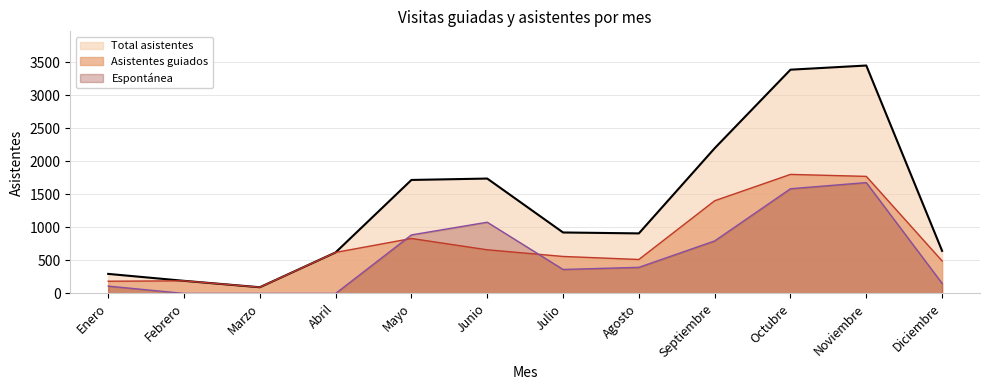

At how many categories does at least one series exceed 1986?

3